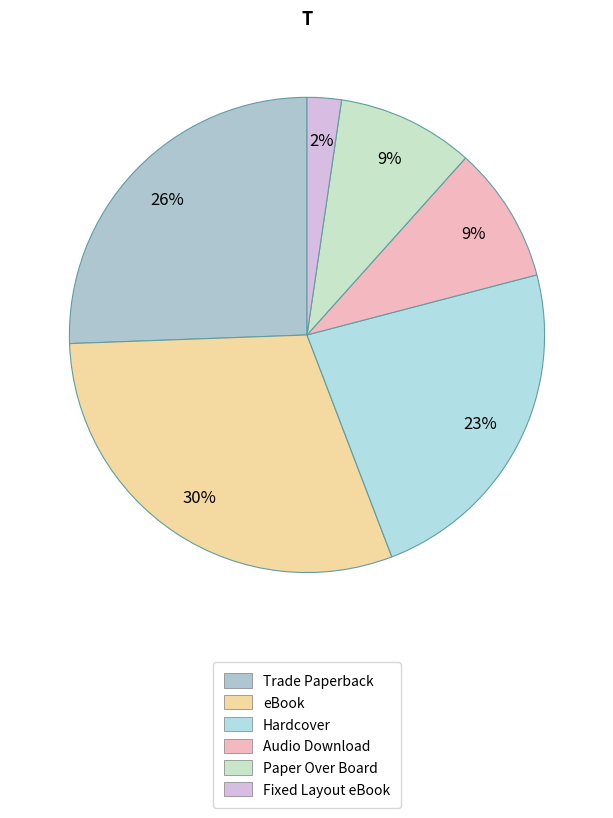

How many segments does this pie chart have?

6